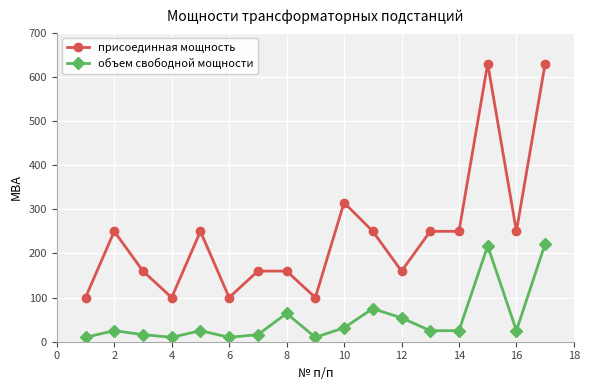

What is the value of the объем свободной мощности point at the 7th from the left?

16.0